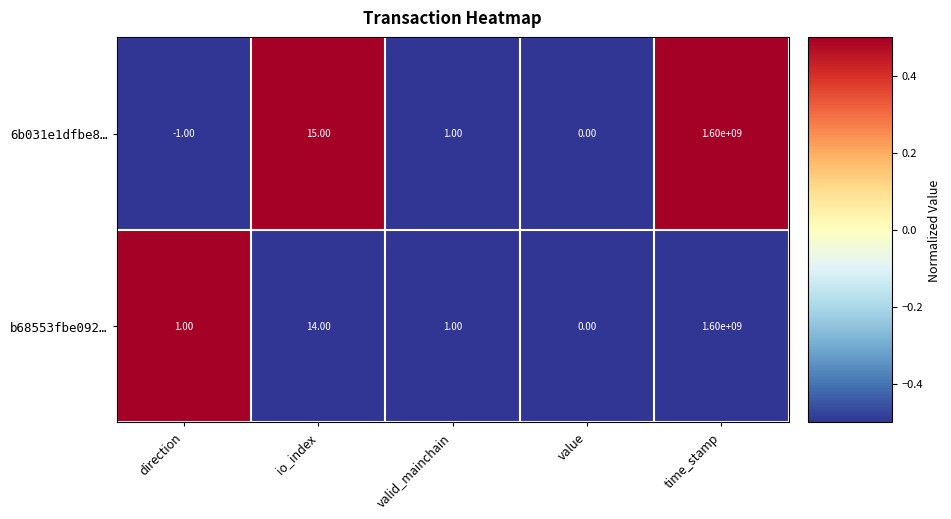

What is the sum of all 6b031e1dfbe8… values?

1600000015